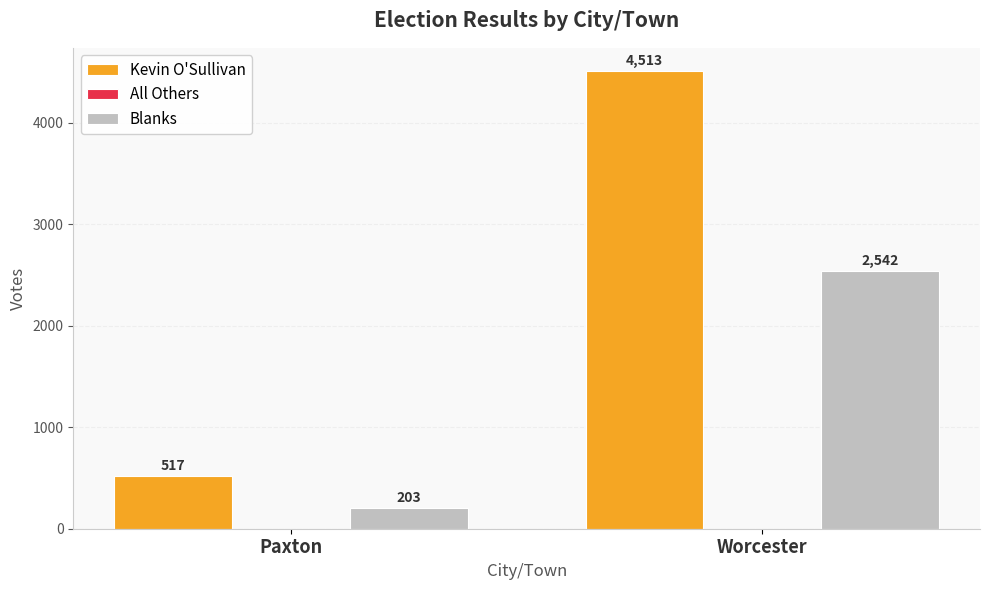

What is the label of the 1st bar from the right?

Worcester